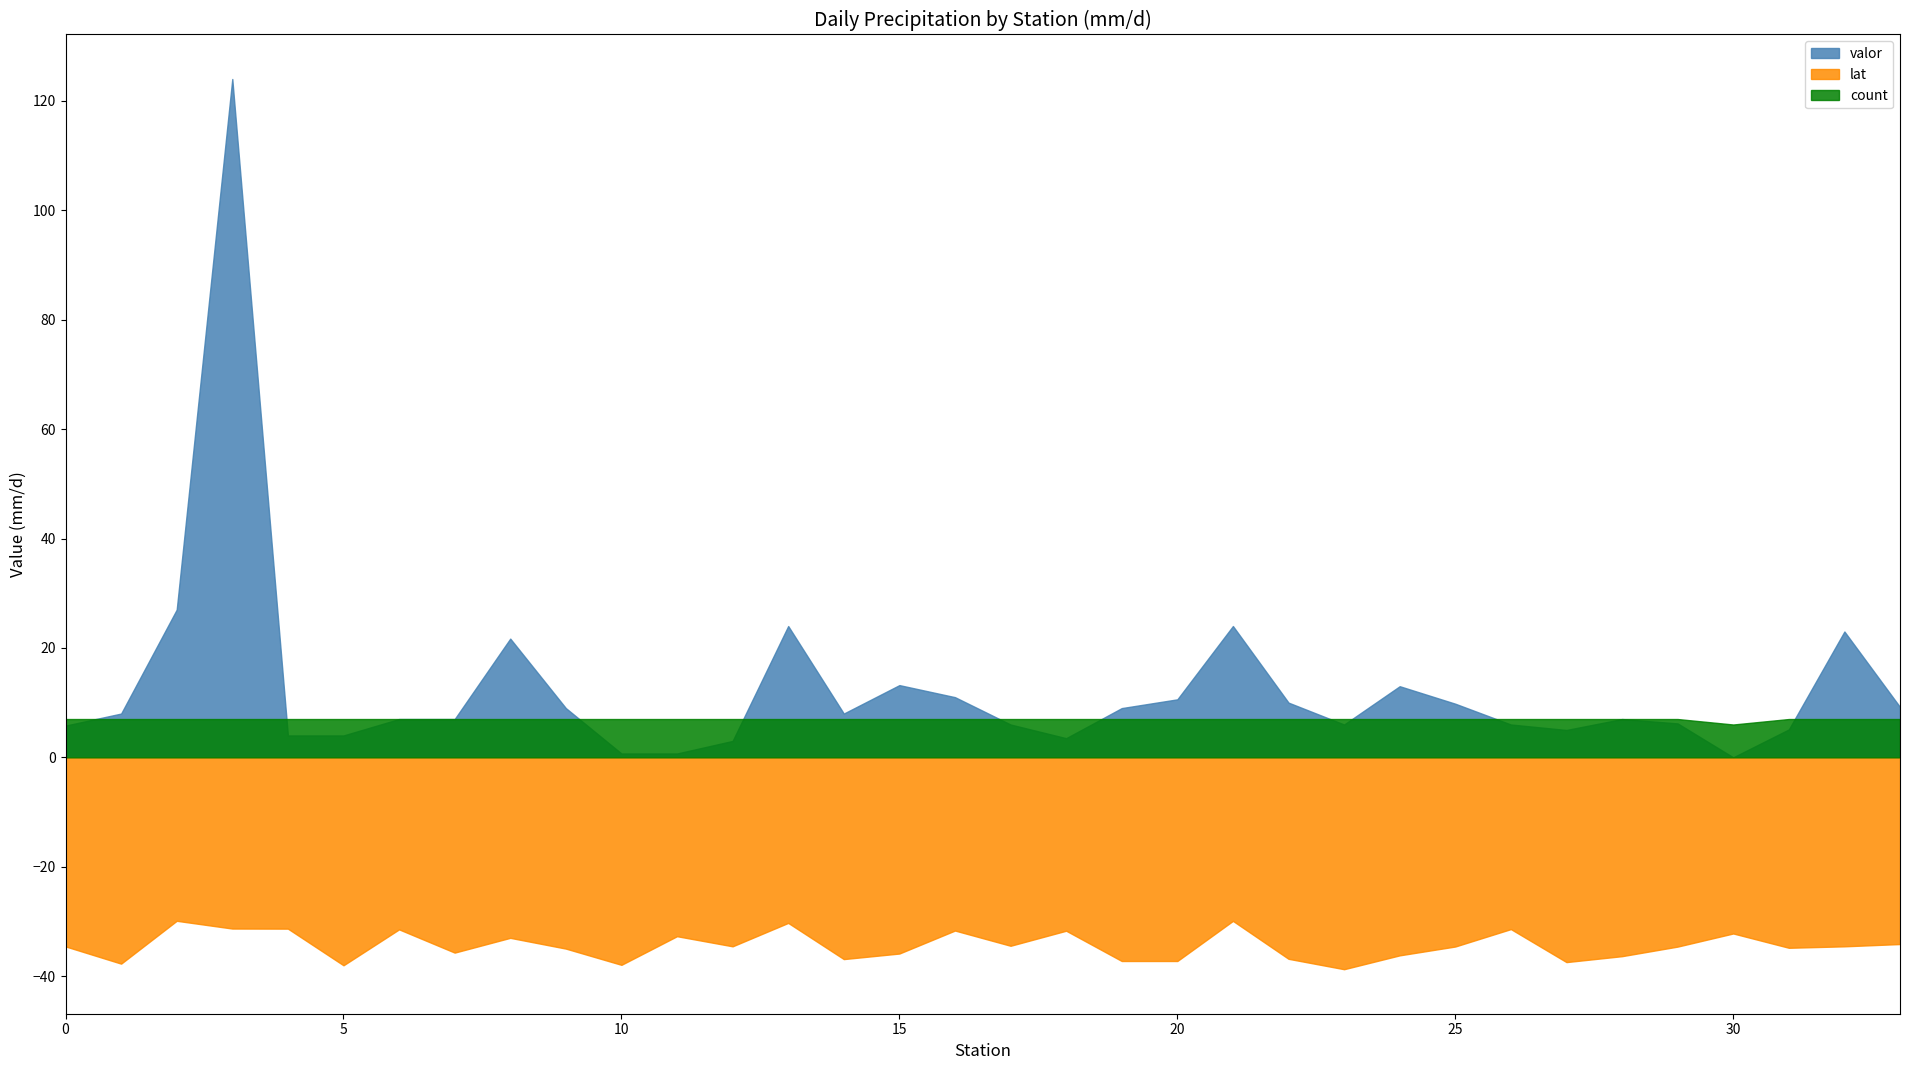

True or false: count has more than 0 points higher than both neighbors.

False